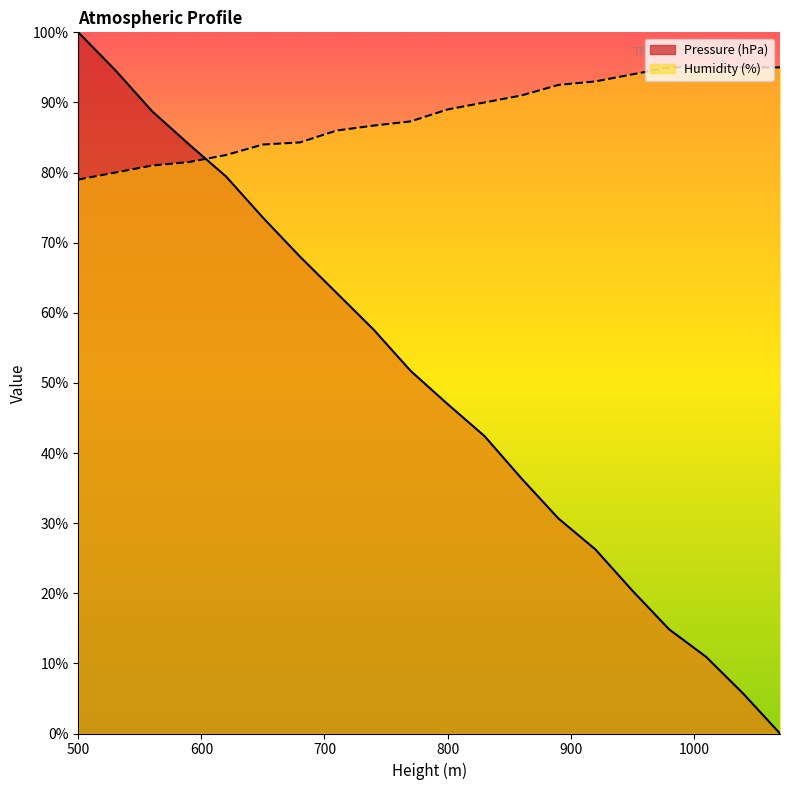

Which series has the largest range (max minus min)?

Pressure (hPa)